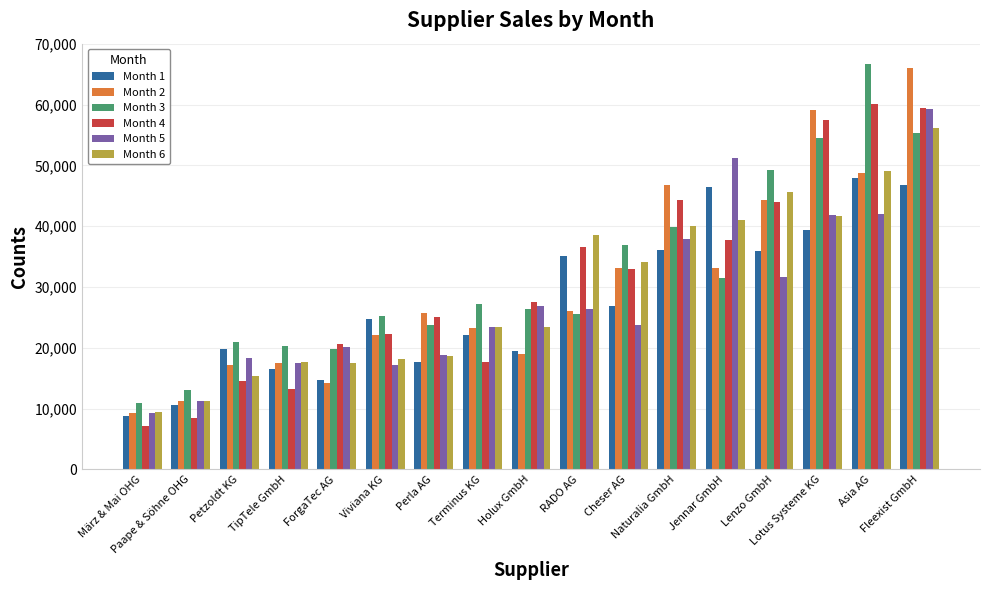

Which category has the lowest value in the Month 4 series?

März & Mai OHG